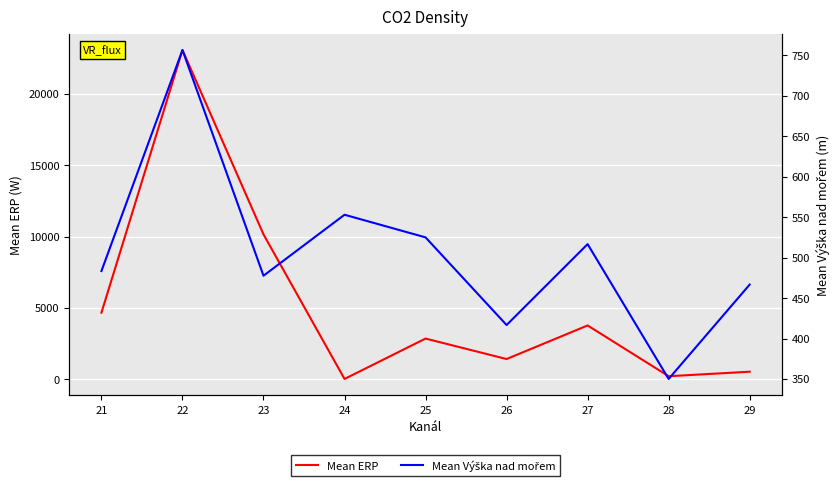

Which category has the lowest value across all series?

24